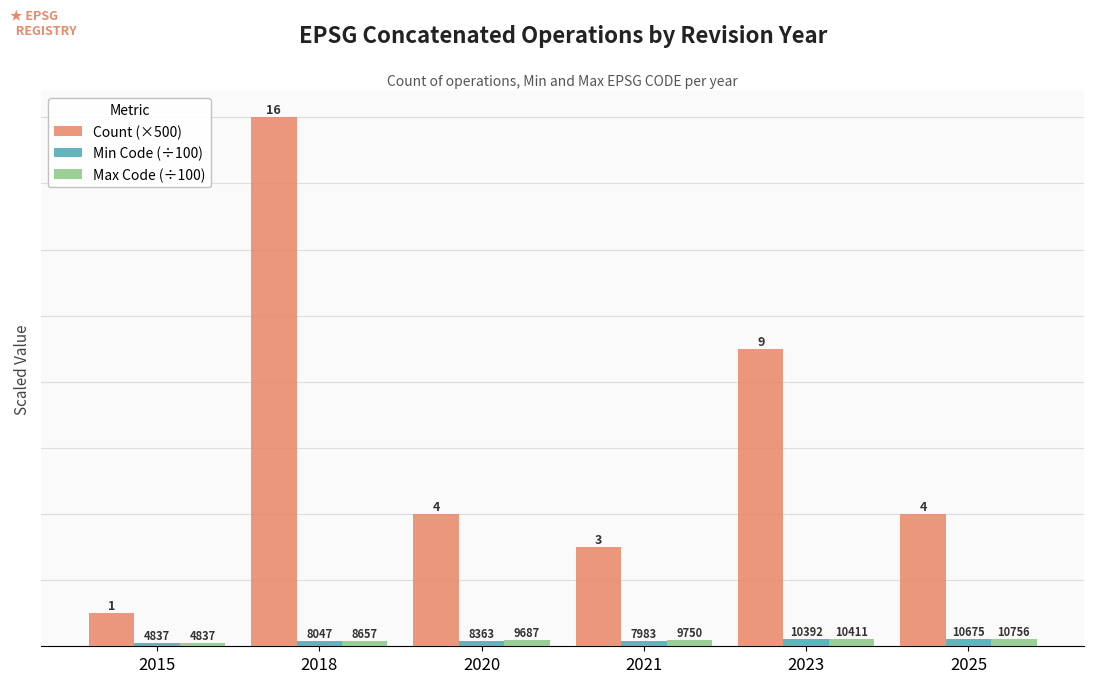

The value of Count (×500) at 2021 is 885.5. True or false?

False